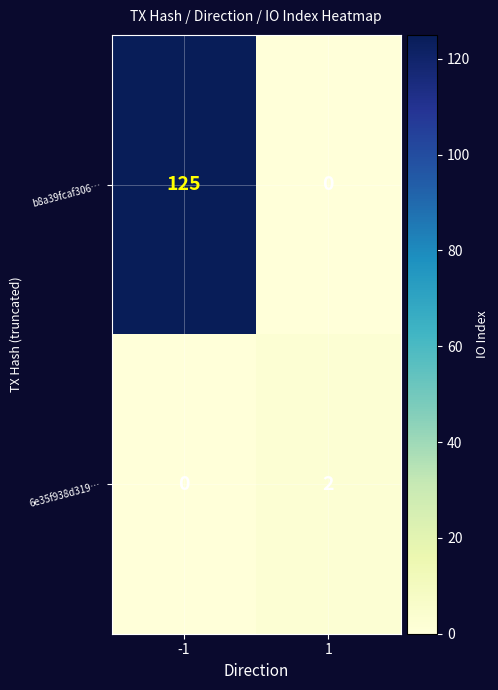

Rank the series by their maximum value, from lowest to highest.

6e35f938d319…, b8a39fcaf306…